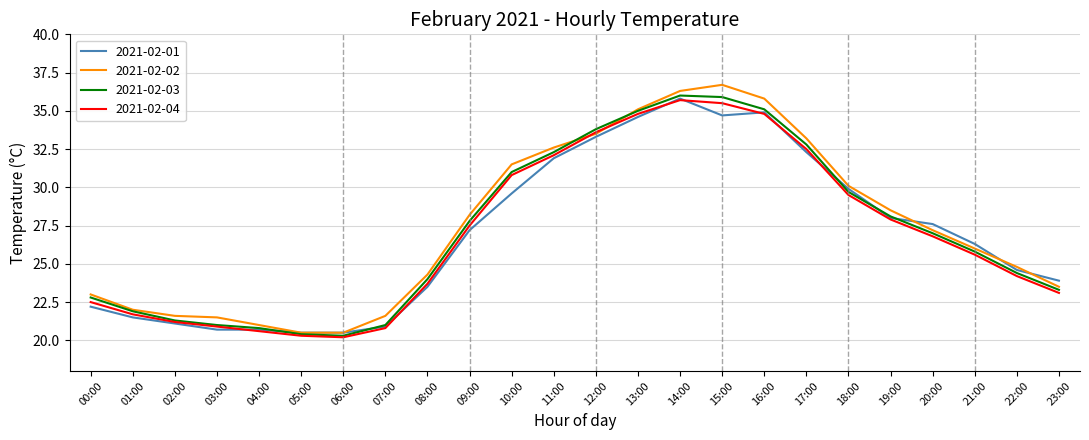

The 2021-02-03 series shows 59.3 at 14:00. True or false?

False